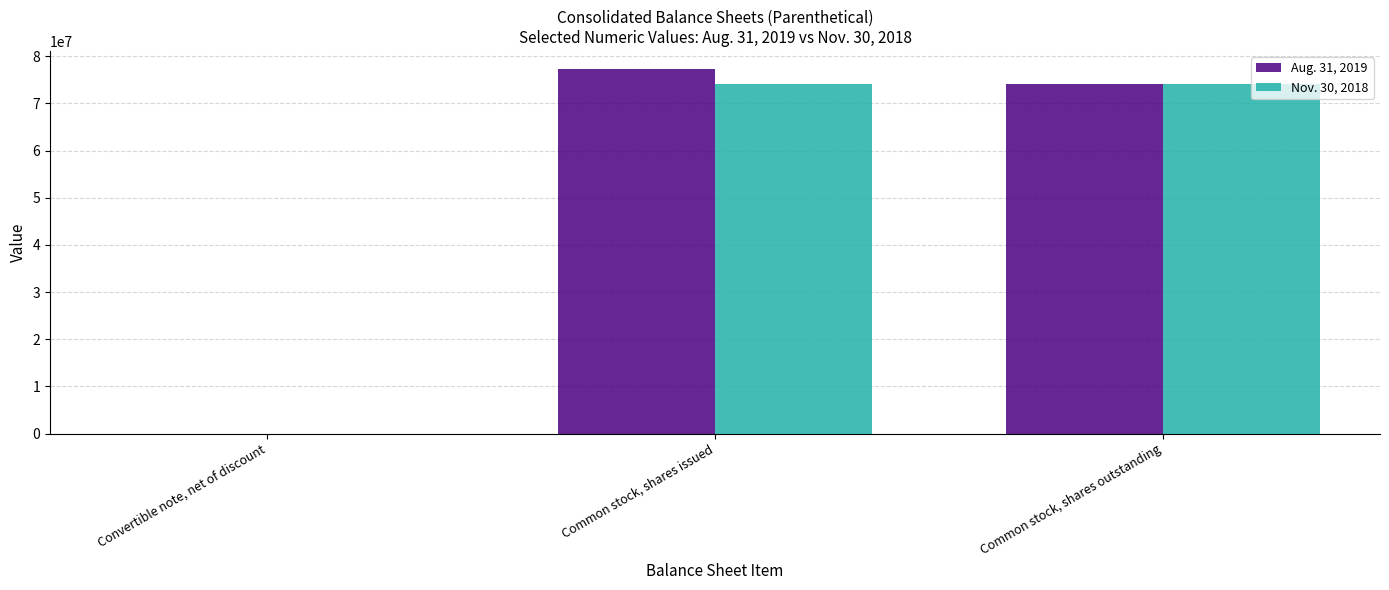

What is the maximum value shown in the chart?

77248120